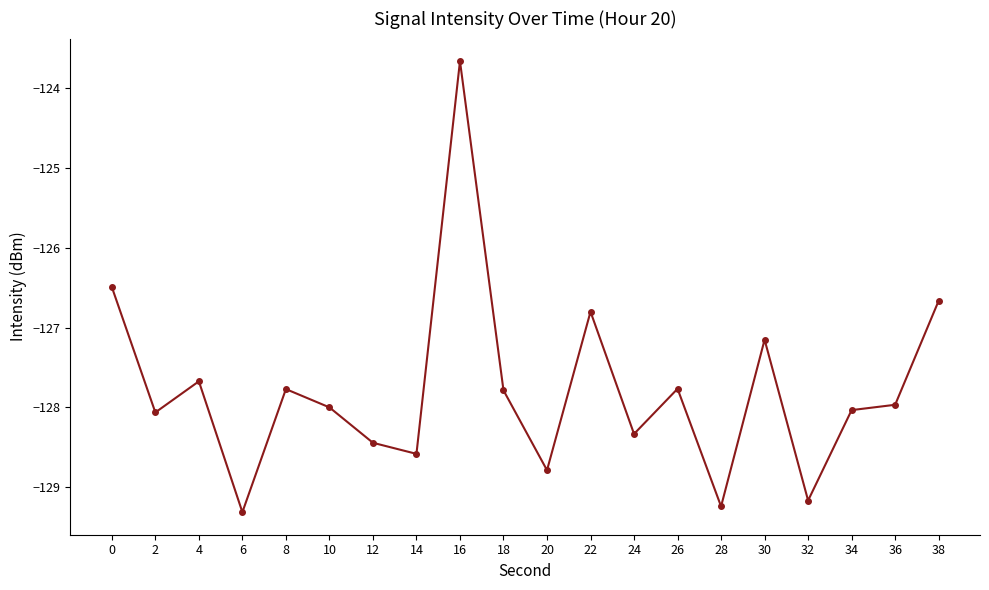

What is the value of the 14th point from the left?

-127.8